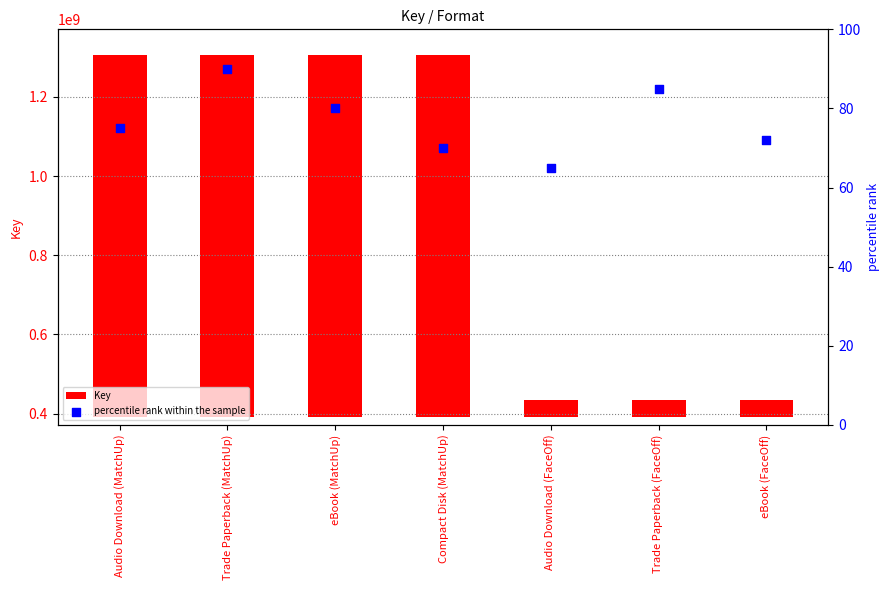

Which series contains the lowest Y value?

percentile rank within the sample